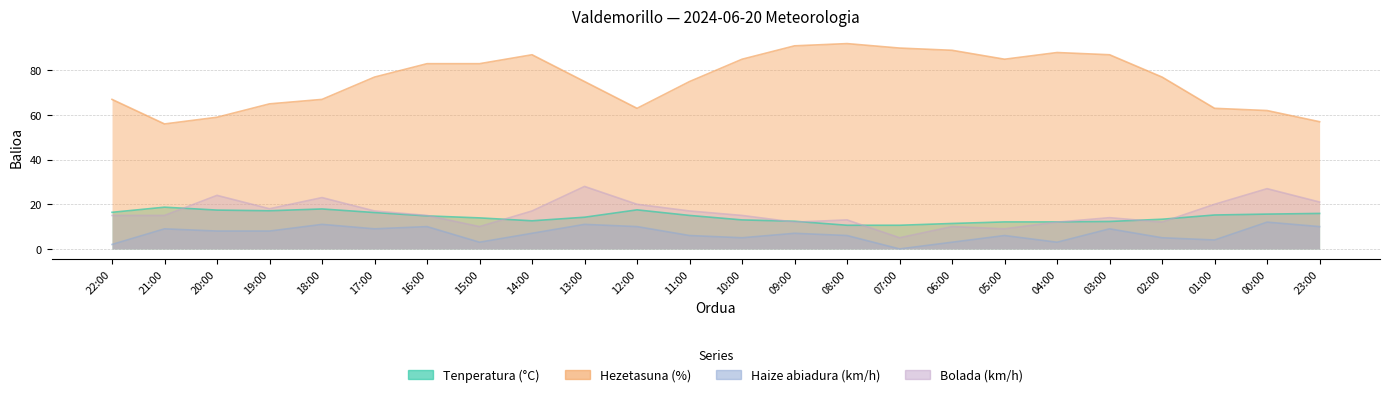

At which label is Hezetasuna (%) closest to 74?

13:00